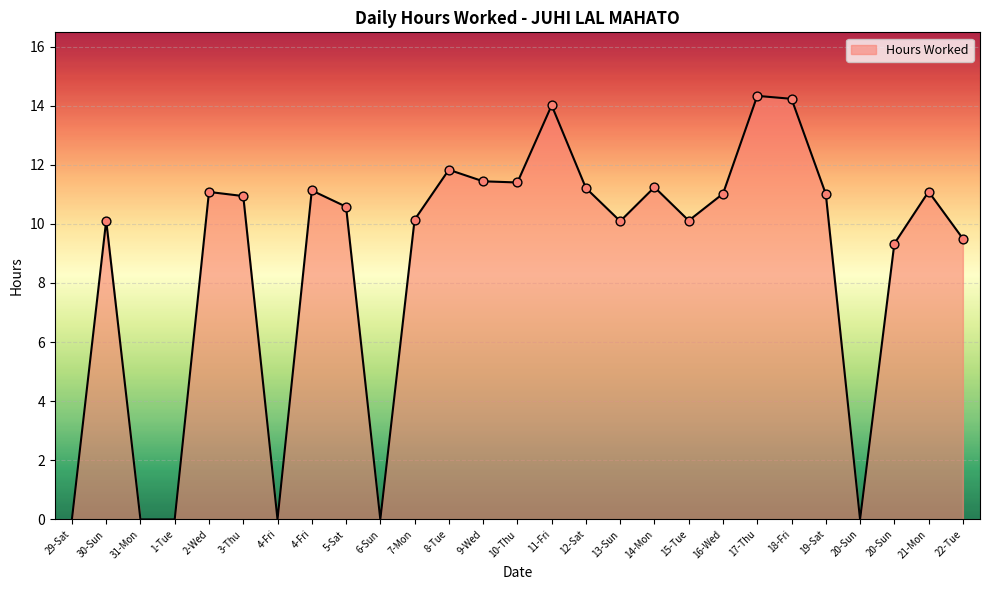

Between 10-Thu and 7-Mon, which is larger?

10-Thu